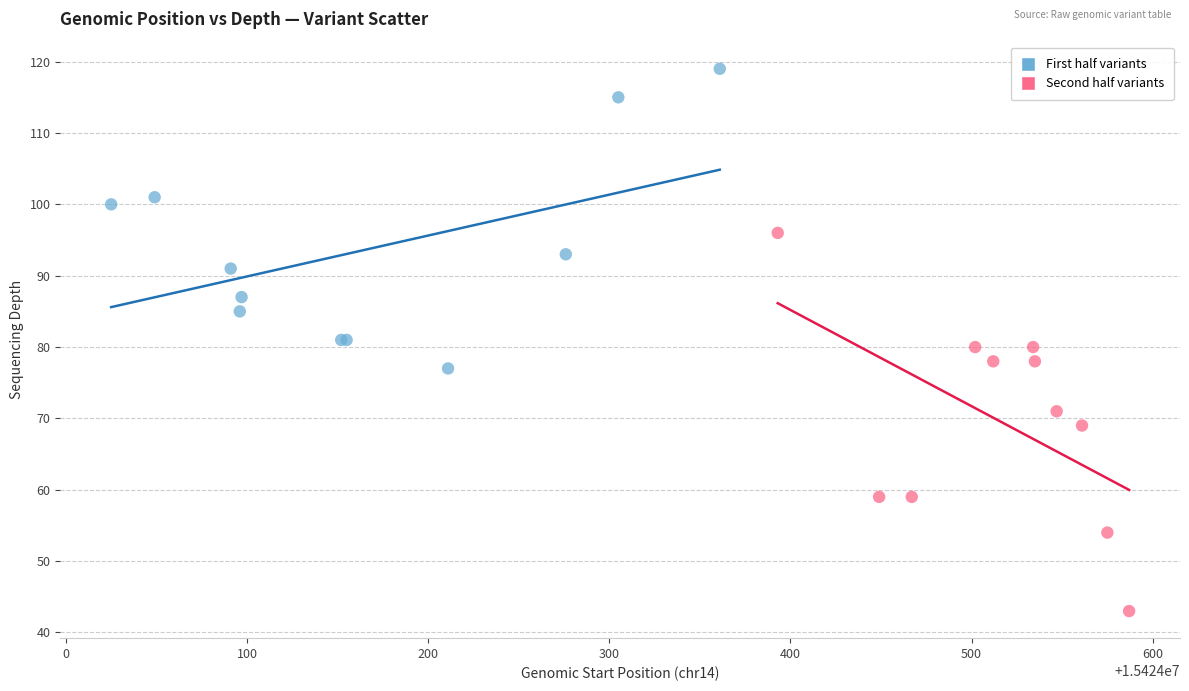

Which series reaches the maximum Y coordinate?

First half variants